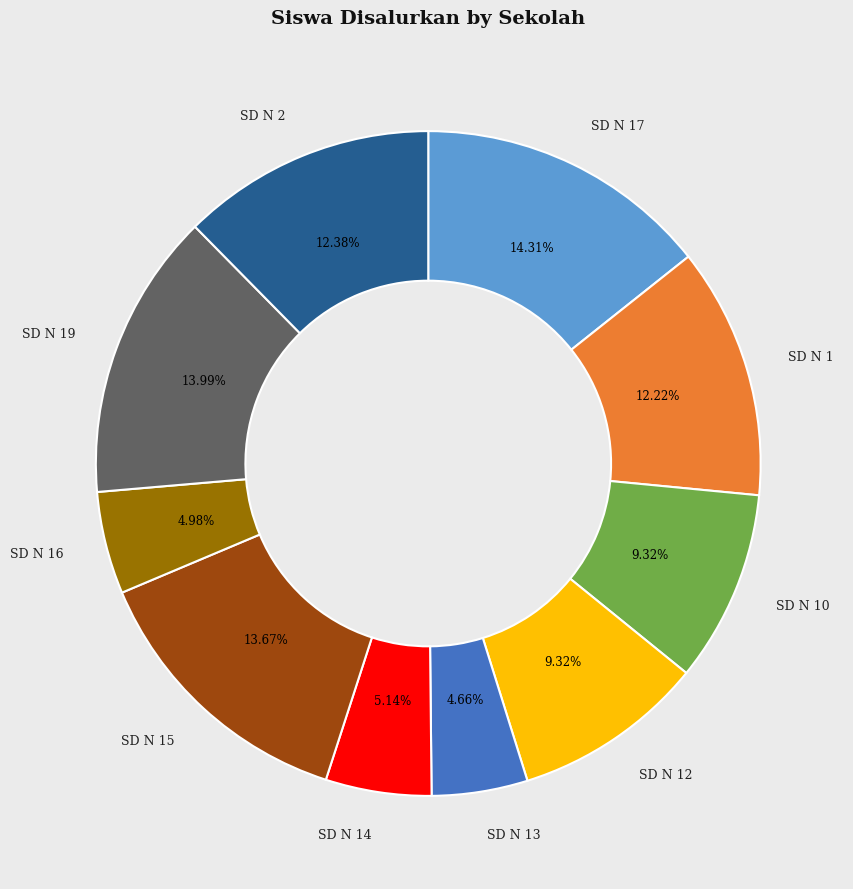

Is there a majority slice in this chart?

No